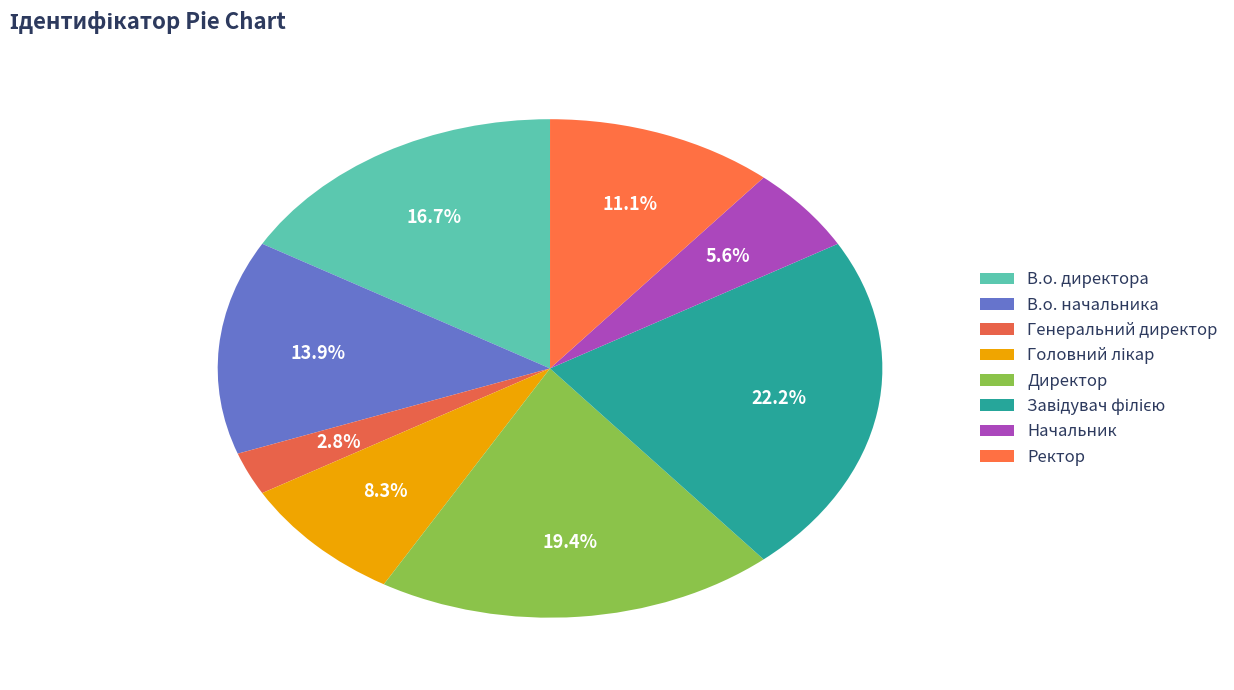

Does Завідувач філією account for over 50% of the chart?

No